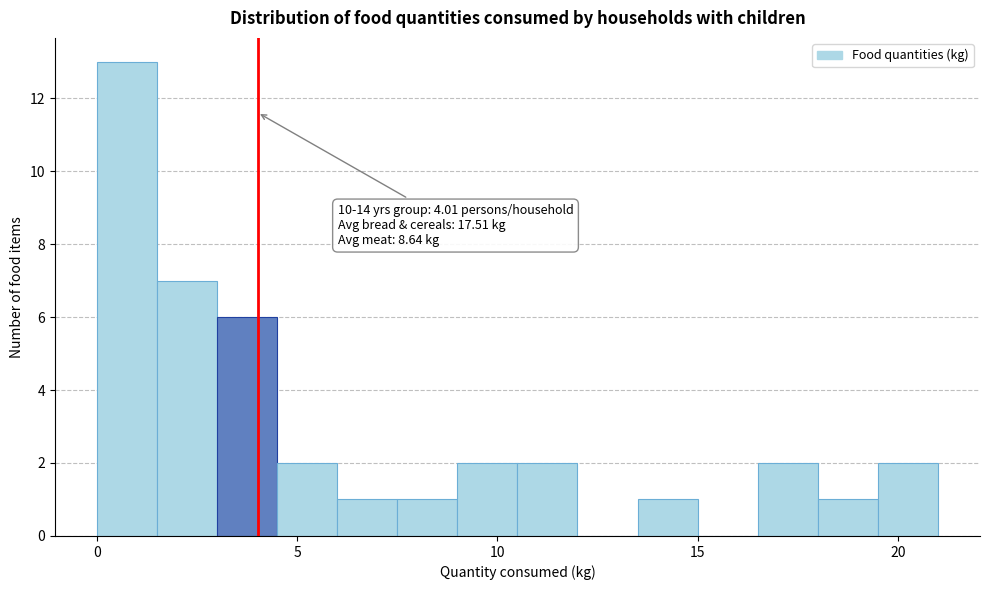

Around what value on the x-axis is the tallest bar? Give the approximate position of its centre, as read against the axis.

1.0